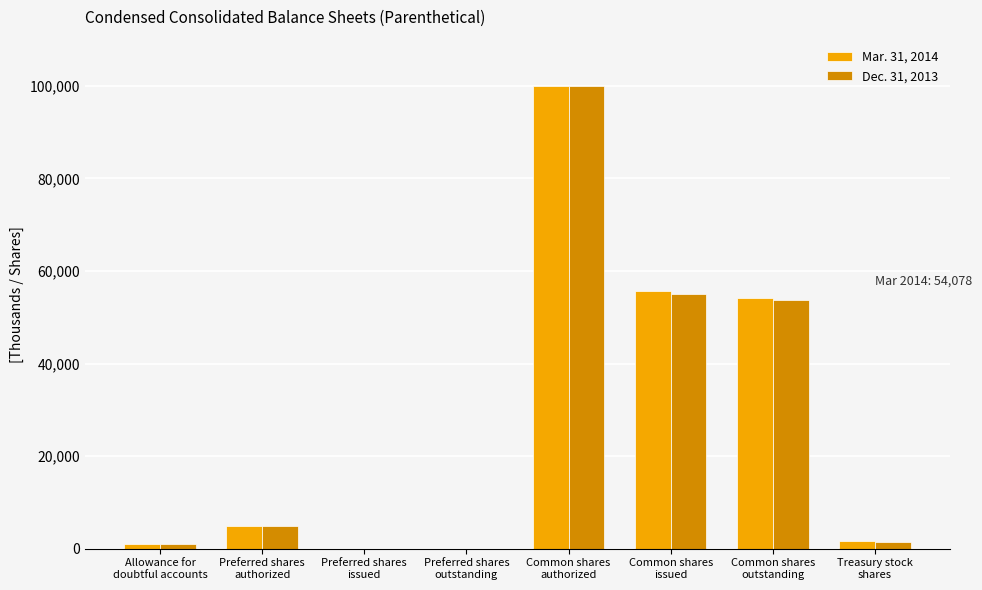

What is the maximum value shown in the chart?

100000